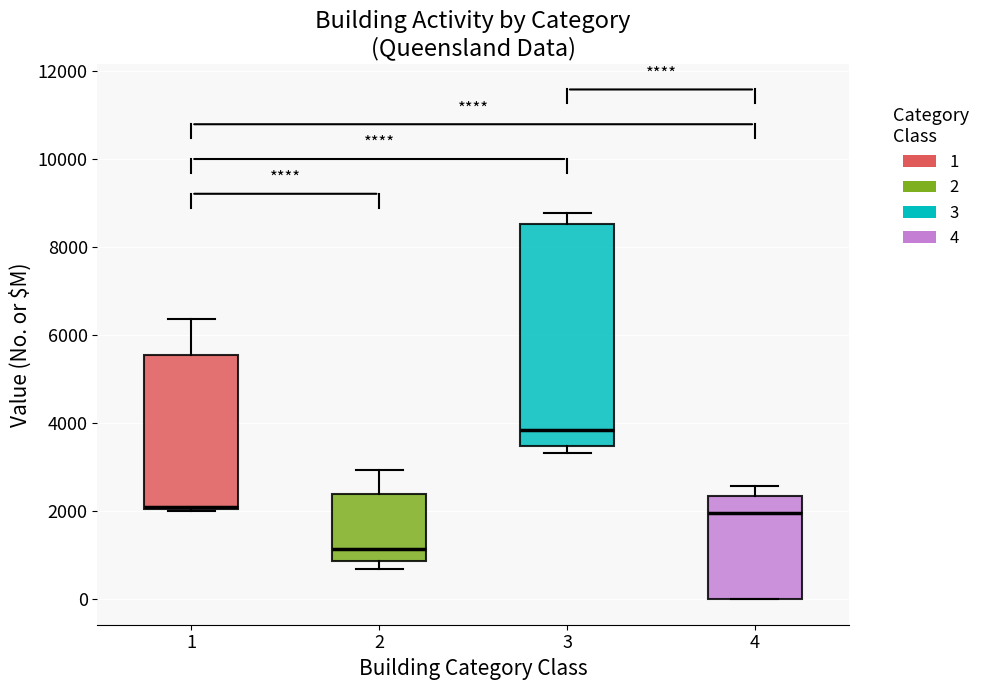

Reading left to right, transcribe this box plot: for each box, give where its median line is, the range the box spans, and where its two whiskers end, as read against the y-axis. The values are not printed on the chart, so give them approximately, as read against the axis.

1: median 2200, box 2000 to 5600, whiskers 2000 to 6400
2: median 1200, box 800 to 2400, whiskers 600 to 3000
3: median 3800, box 3400 to 8600, whiskers 3400 (just below the box's lower edge) to 8800
4: median 2000, box 0 to 2400, whiskers 0 to 2600